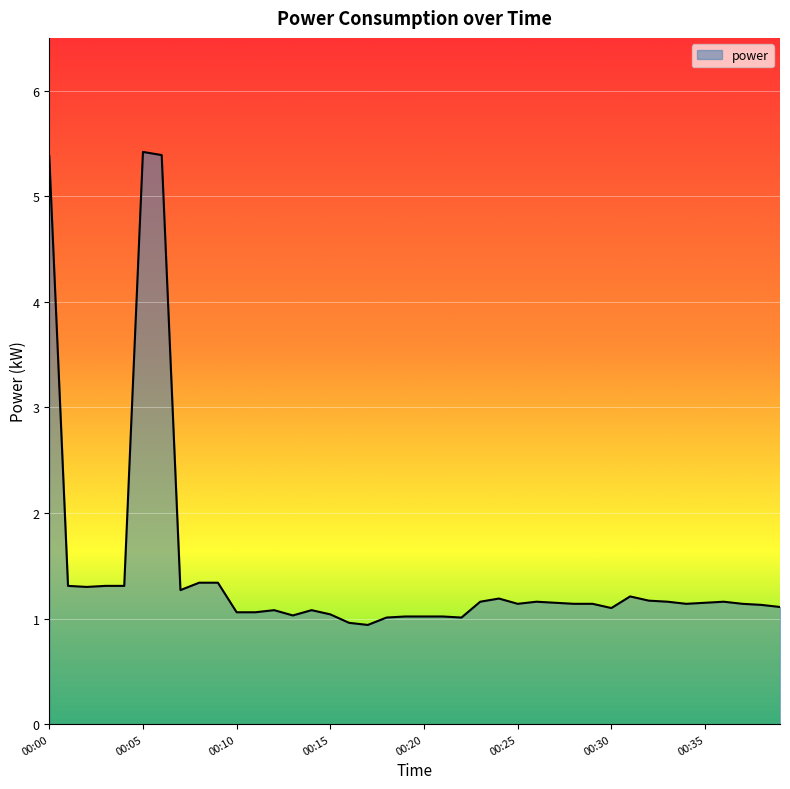

What is the greatest value displayed?

5.4